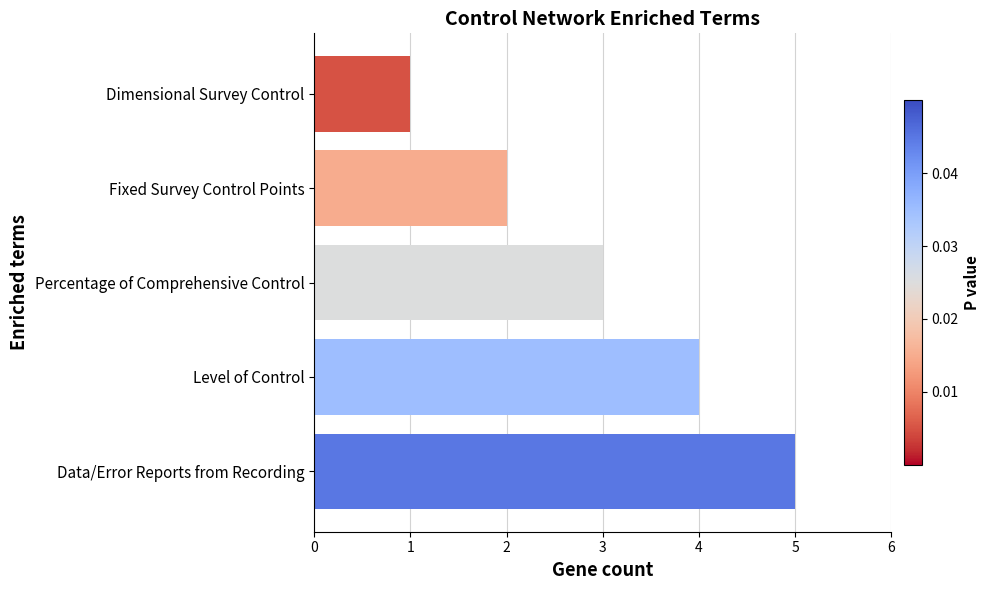

Count the values in the range 2 to 4.

3